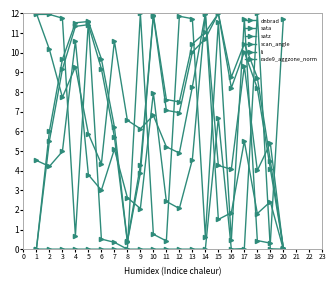

Is this an area chart (filled region under the line)?

No